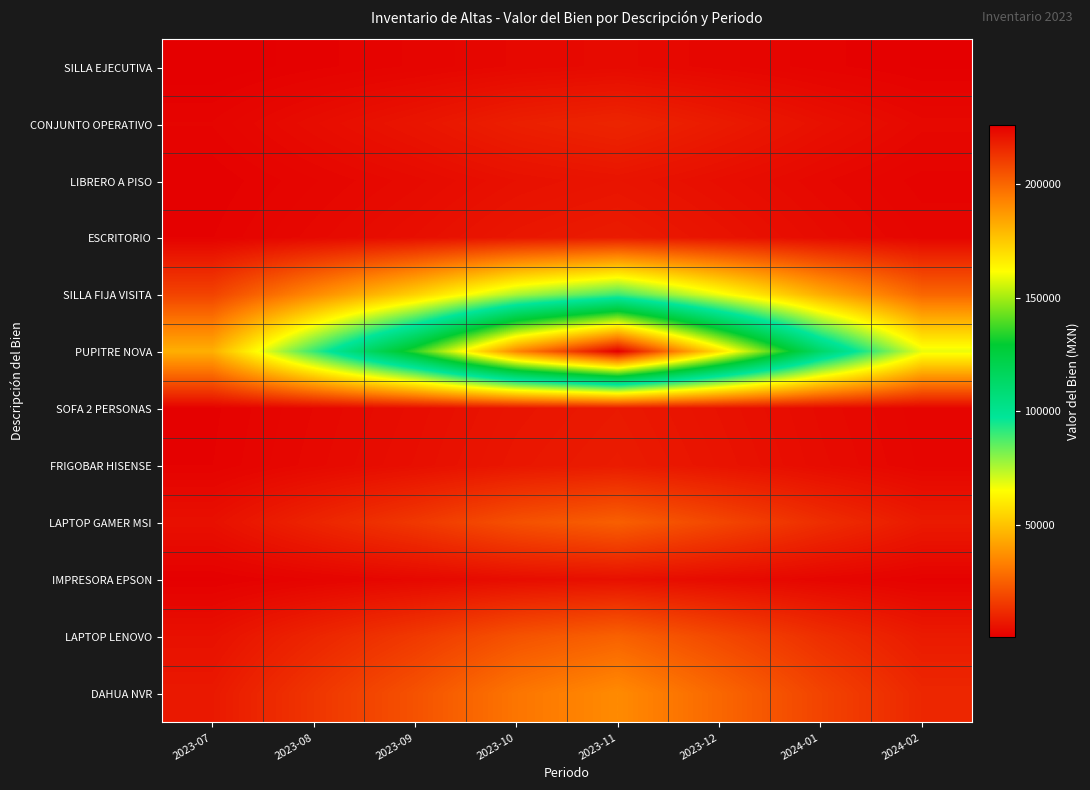

Which series has the largest total across all categories?

PUPITRE NOVA